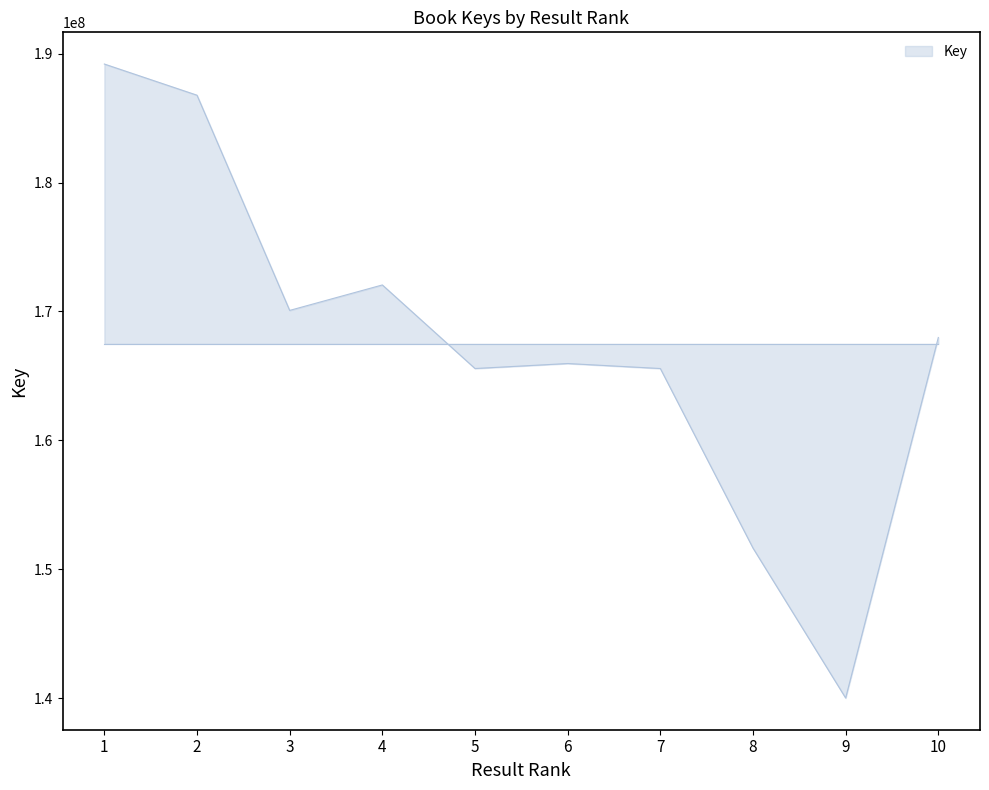

What is the greatest value displayed?

189203253